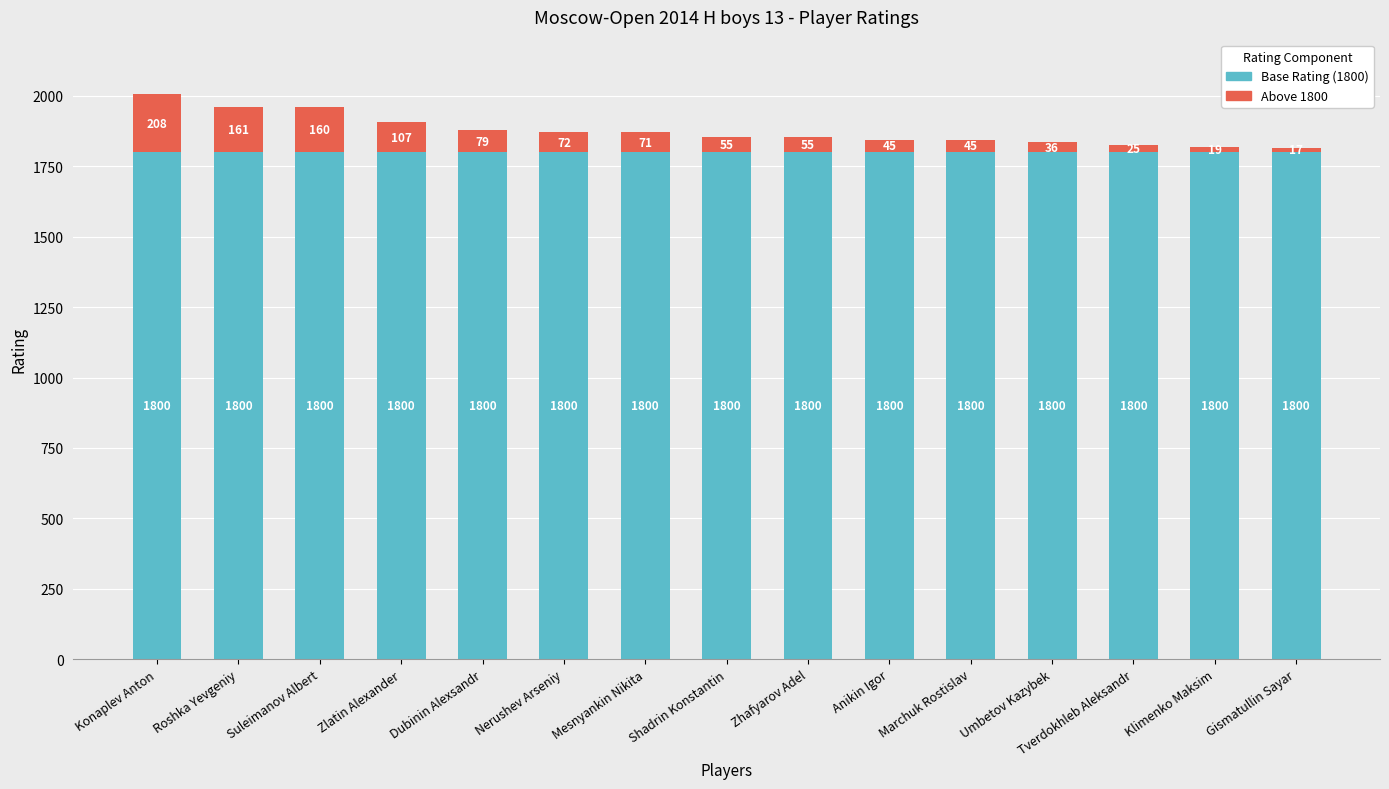

What is the highest value of the Base Rating (1800) series?

1800